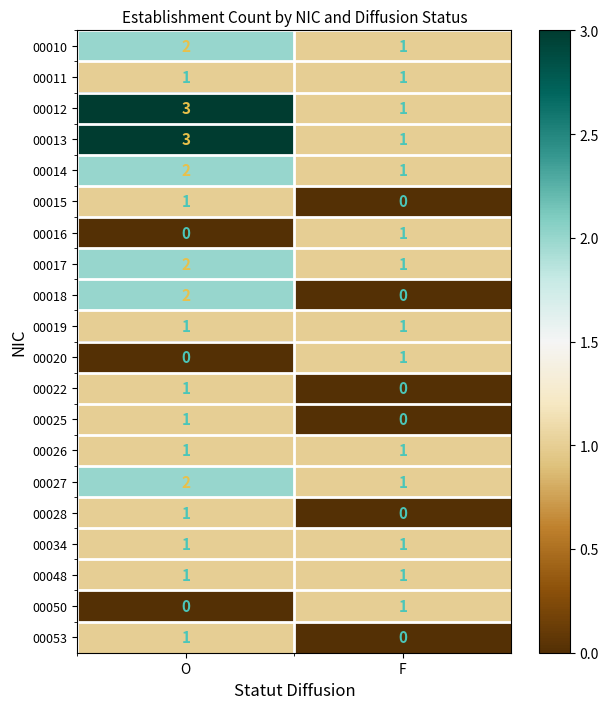

At which label is 00022 closest to 0?

F